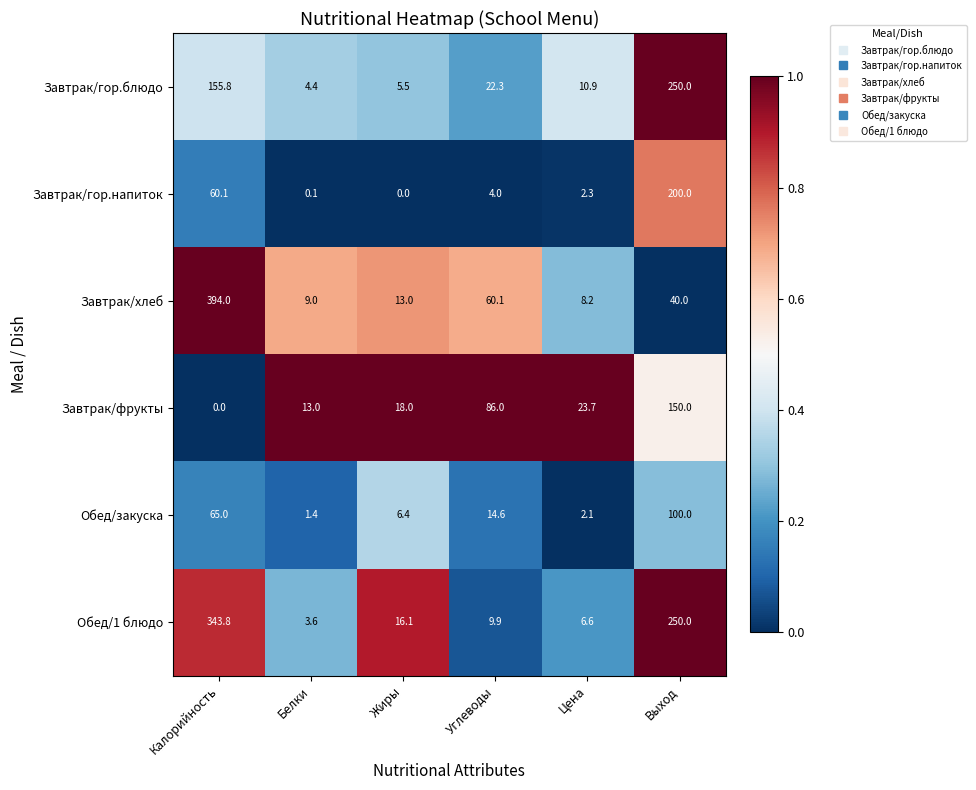

At which label is Завтрак/гор.напиток closest to 100?

Калорийность